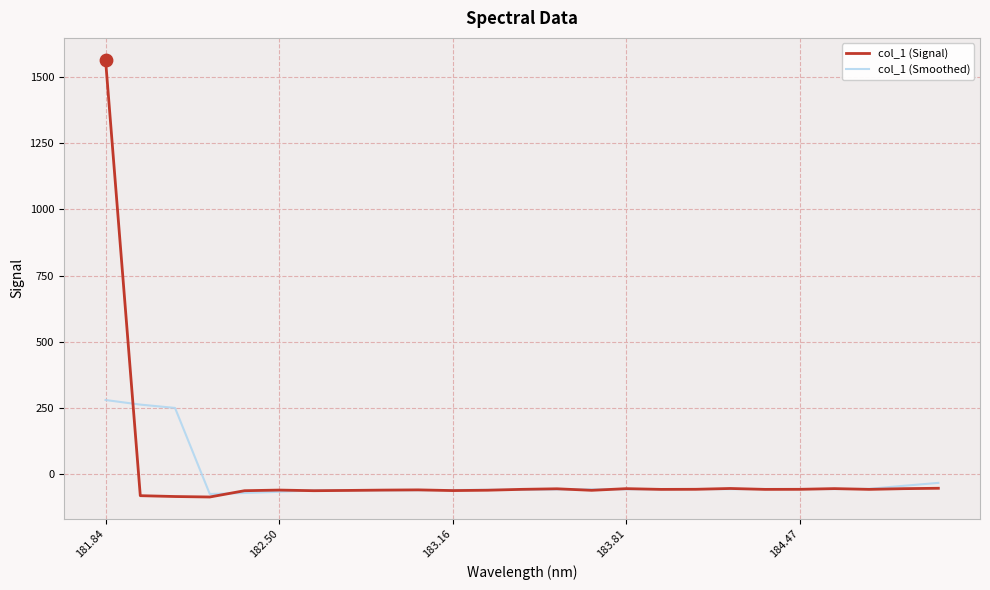

Rank the series by their maximum value, from lowest to highest.

col_1 (Smoothed), col_1 (Signal)